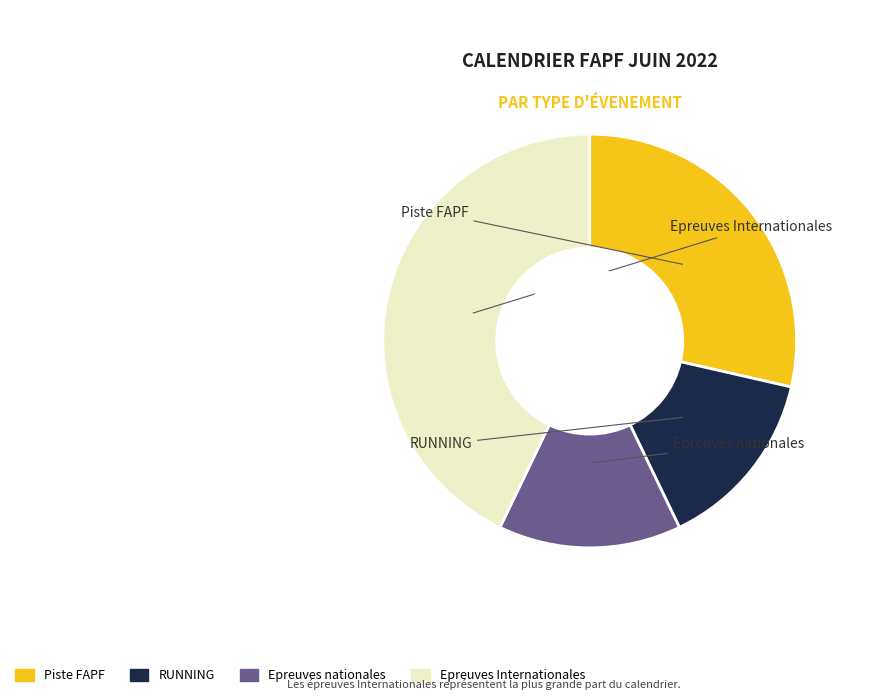

Combined, do Epreuves Internationales and Epreuves nationales account for over 50%?

Yes